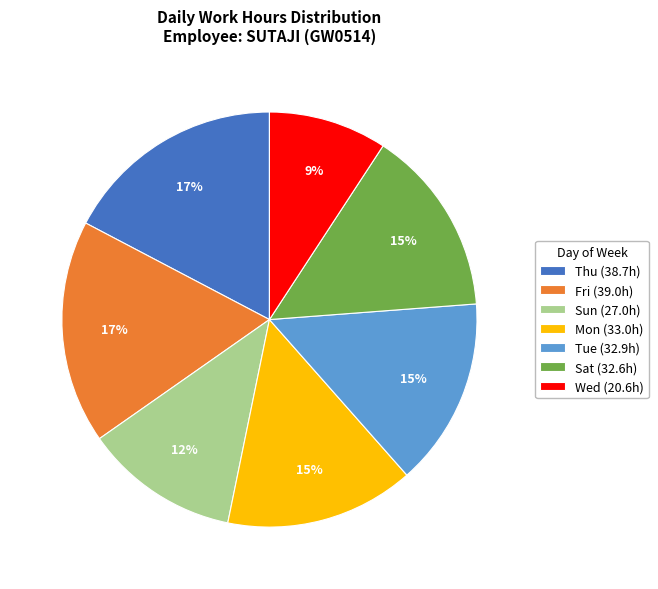

To the nearest percent, what portion does Mon (33.0h) represent?

15%